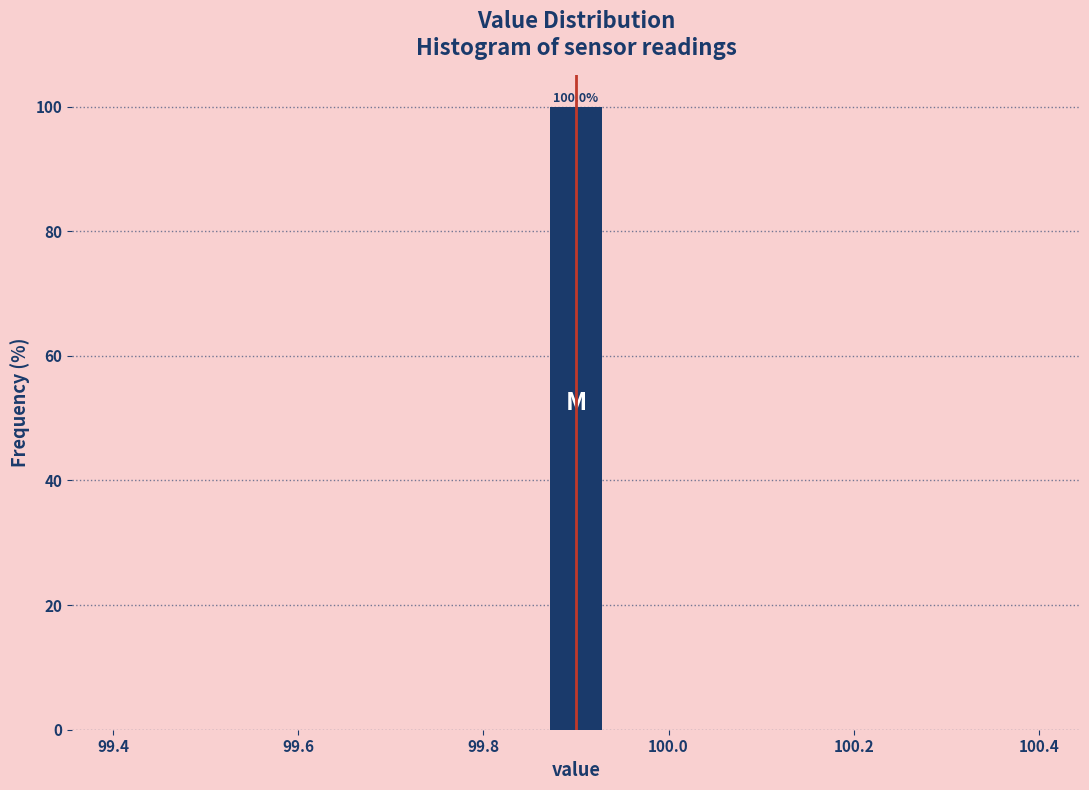

Read against the x-axis, roughly where is the centre of the tallest bar?

99.90